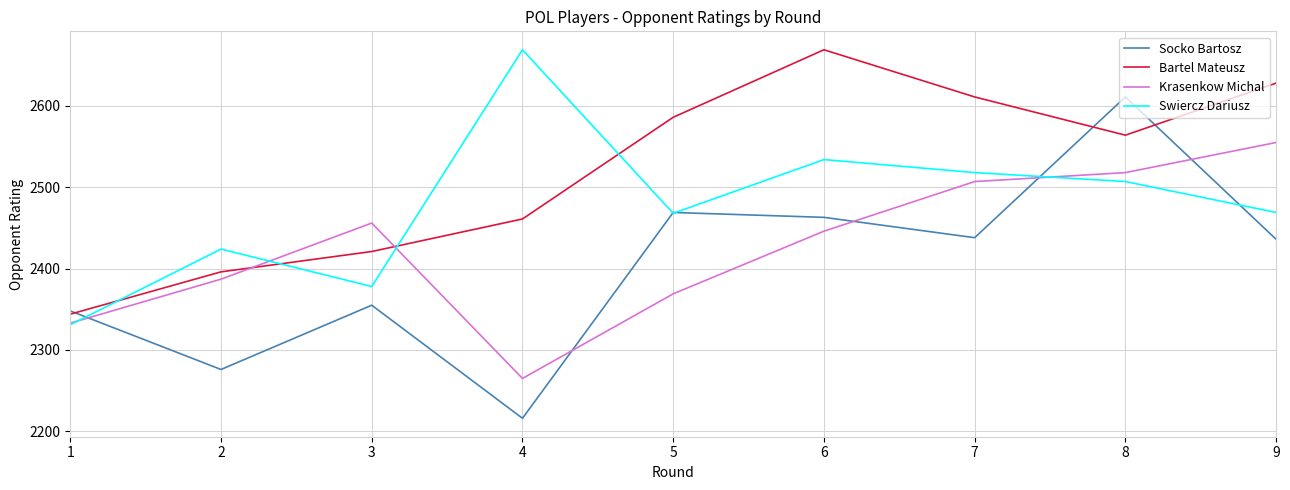

What is the minimum value shown in the chart?

2216